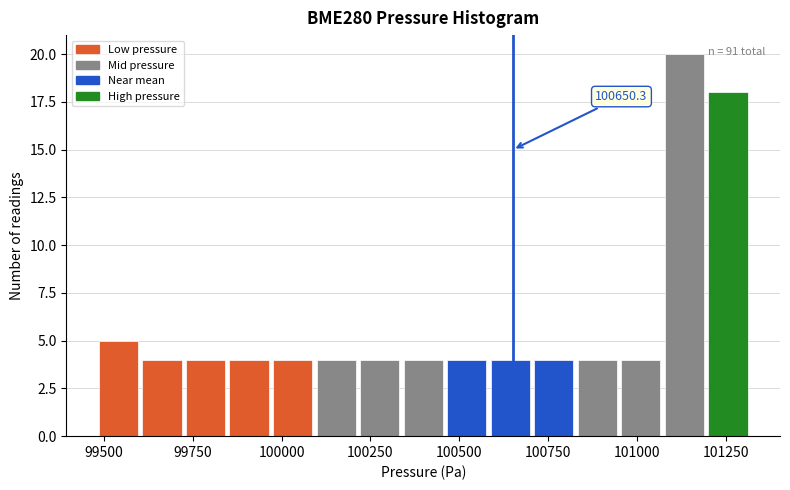

Around what value on the x-axis is the tallest bar? Give the approximate position of its centre, as read against the axis.

101150